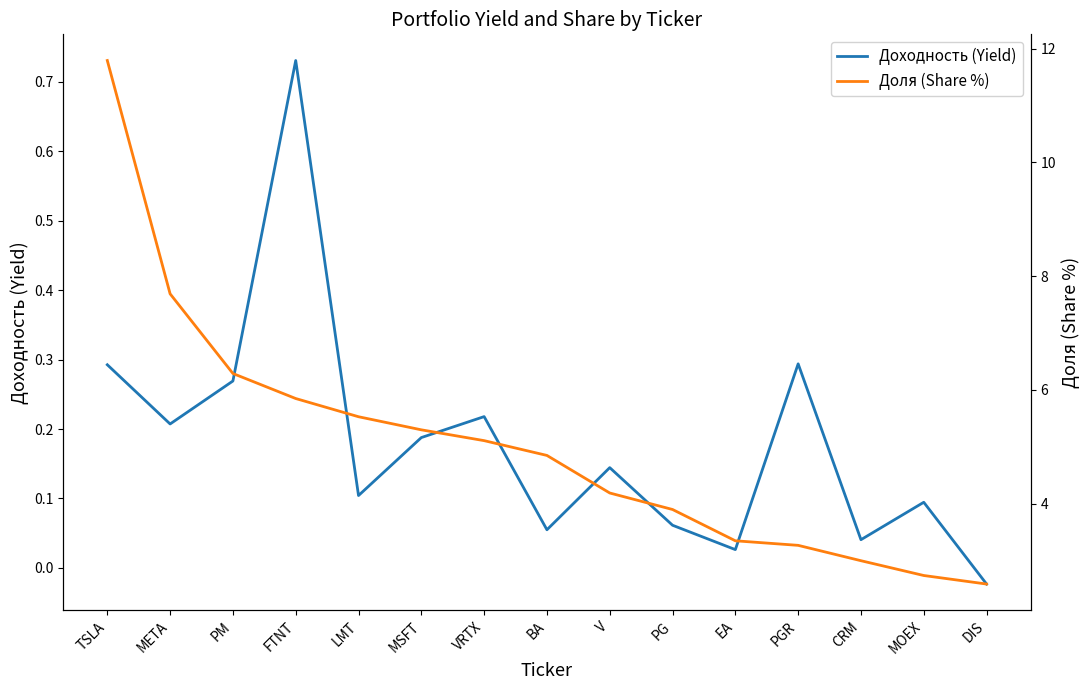

What is the label of the 15th point from the left?

DIS